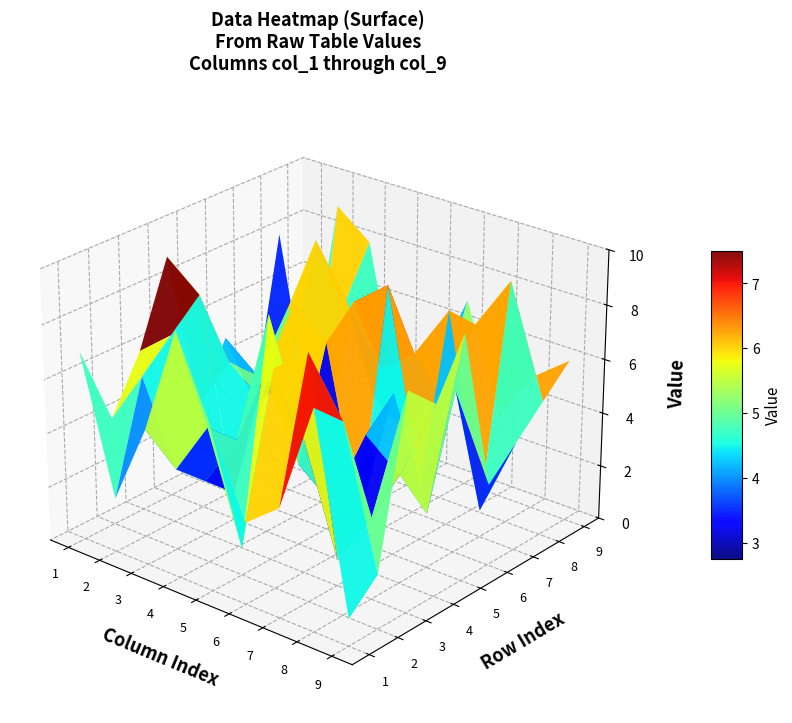

Rank the series by their maximum value, from lowest to highest.

1, 2, 3, 4, 5, 6, 7, 8, 9